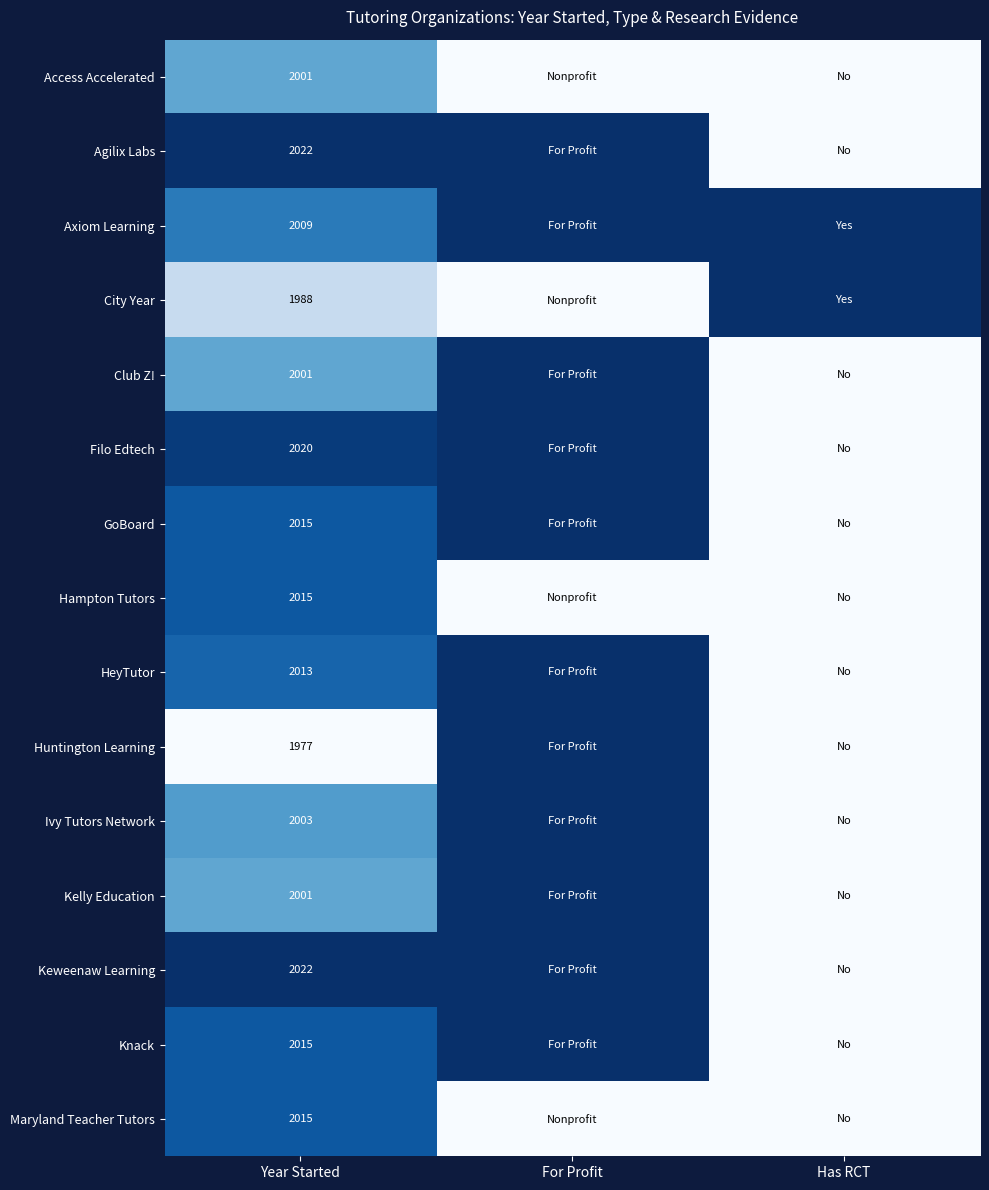

What is the total value across all series at Year Started?

30117